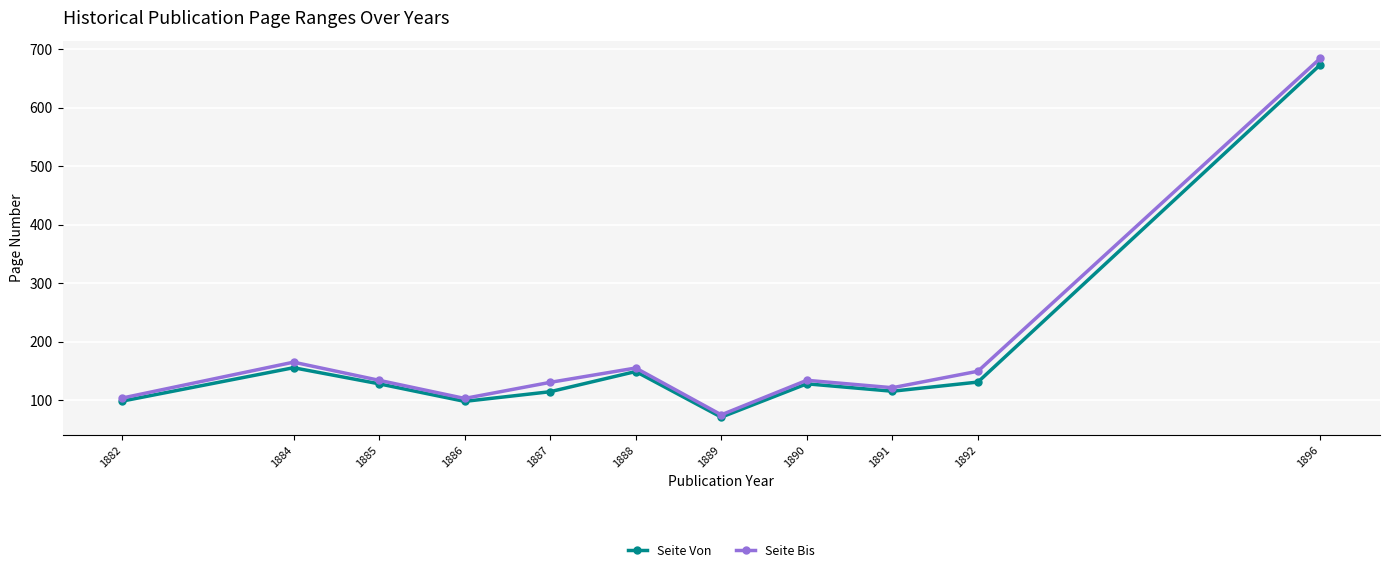

Read the Seite Von value at 1890.

128.0